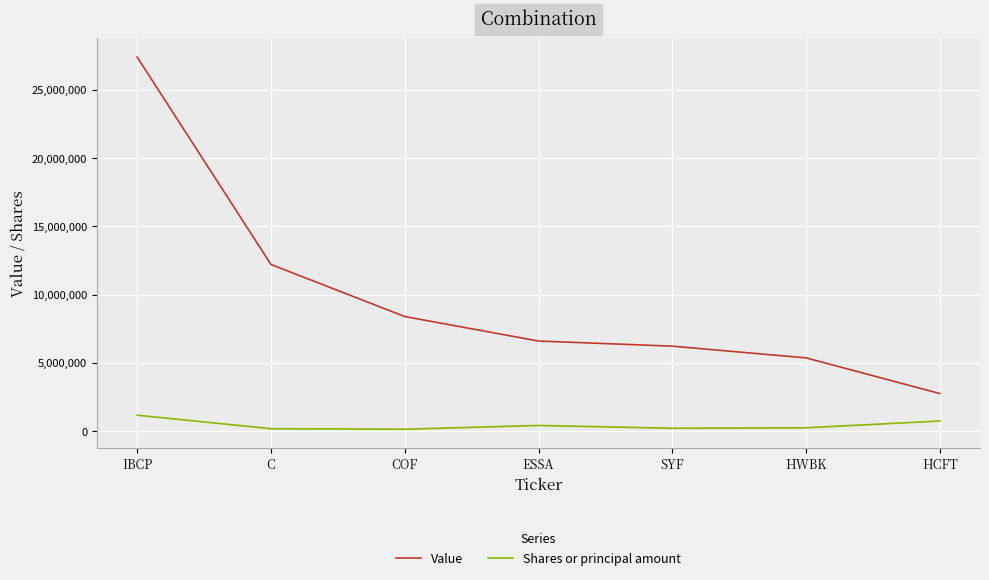

Which series changed the most between IBCP and ESSA?

Value